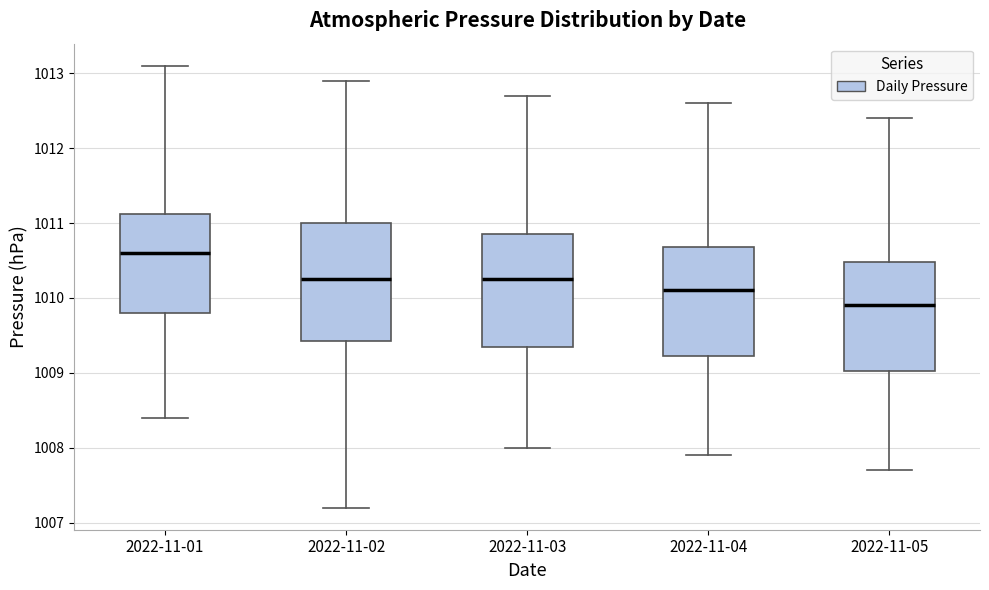

Reading left to right, read every box against the y-axis: the position of its median line, the range the box covers, and the ends of its whiskers. The values are not printed on the chart, so give them approximately, as read against the axis.

2022-11-01: median 1010.6, box 1009.8 to 1011.1, whiskers 1008.4 to 1013.1
2022-11-02: median 1010.3, box 1009.4 to 1011.0, whiskers 1007.2 to 1012.9
2022-11-03: median 1010.3, box 1009.4 to 1010.9, whiskers 1008.0 to 1012.7
2022-11-04: median 1010.1, box 1009.2 to 1010.7, whiskers 1007.9 to 1012.6
2022-11-05: median 1009.9, box 1009.0 to 1010.5, whiskers 1007.7 to 1012.4